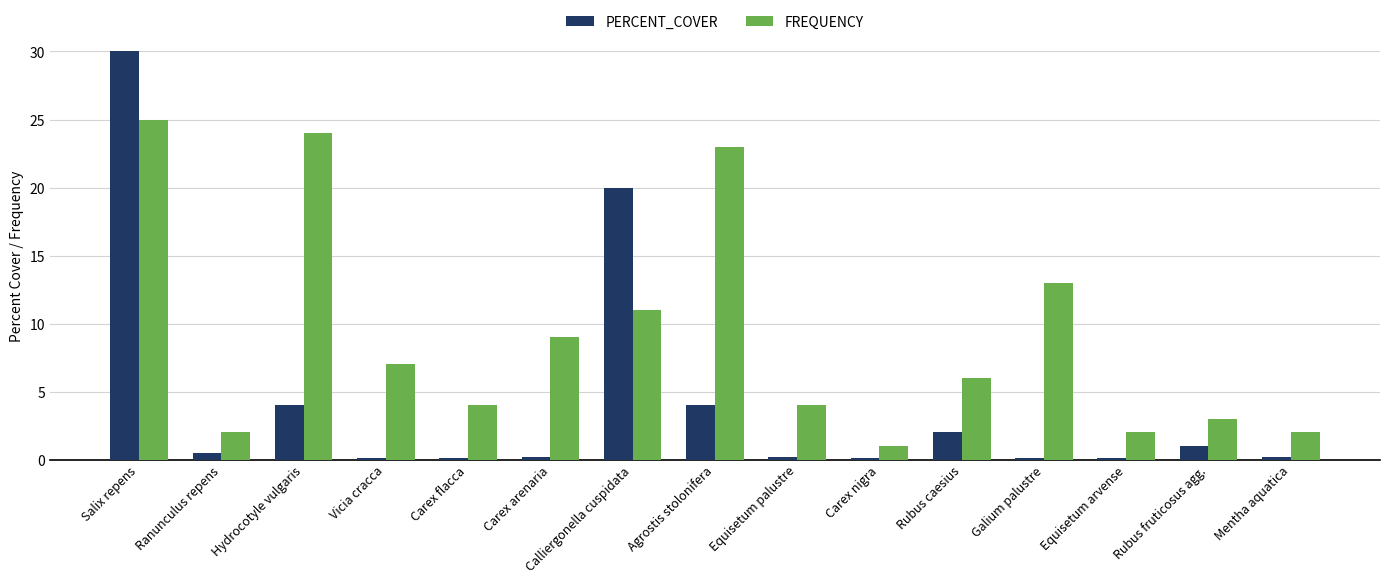

Rank the series by their maximum value, from lowest to highest.

FREQUENCY, PERCENT_COVER